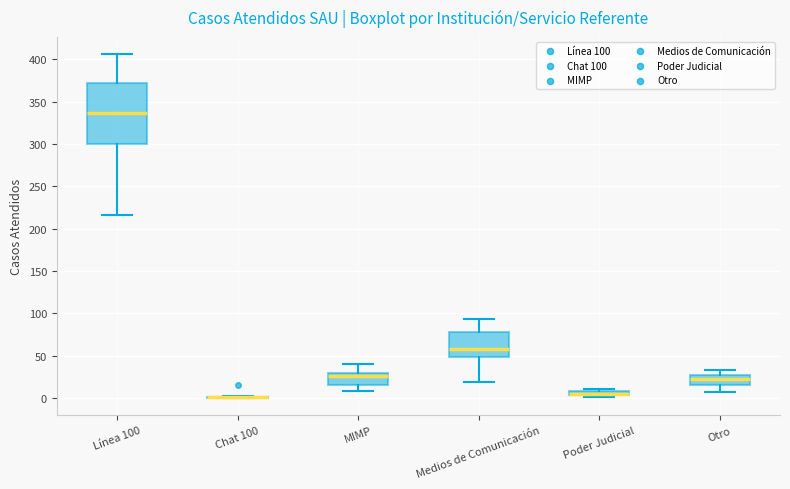

Where does the upper whisker of the box for Línea 100 end on the y-axis? The values are not printed on the chart, so give them approximately, as read against the axis.

405